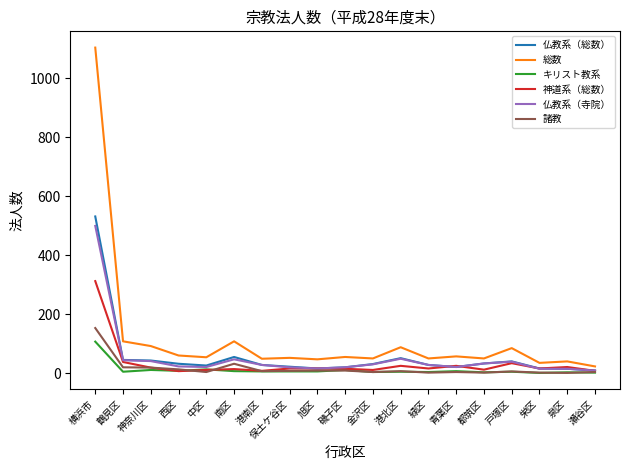

Which category has the highest value in the 仏教系（総数） series?

横浜市